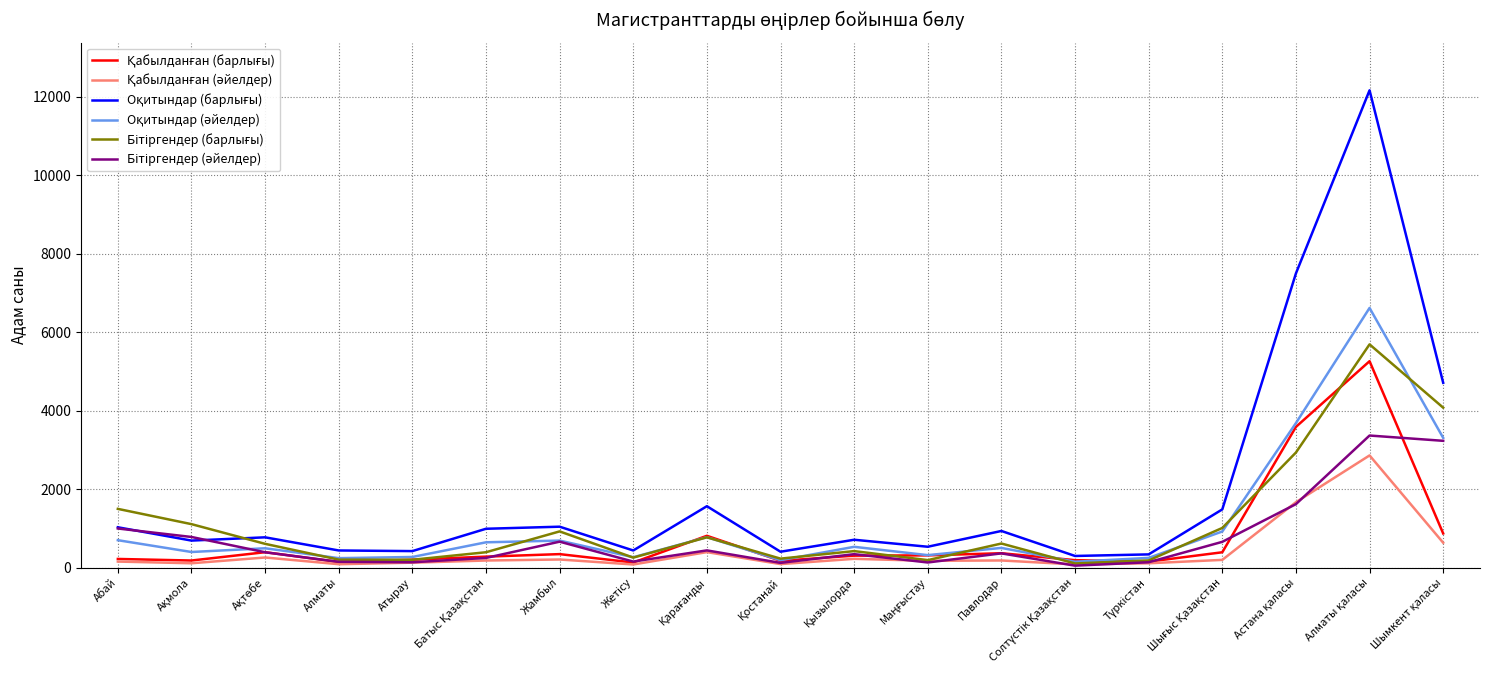

Does the chart have visible grid lines?

Yes